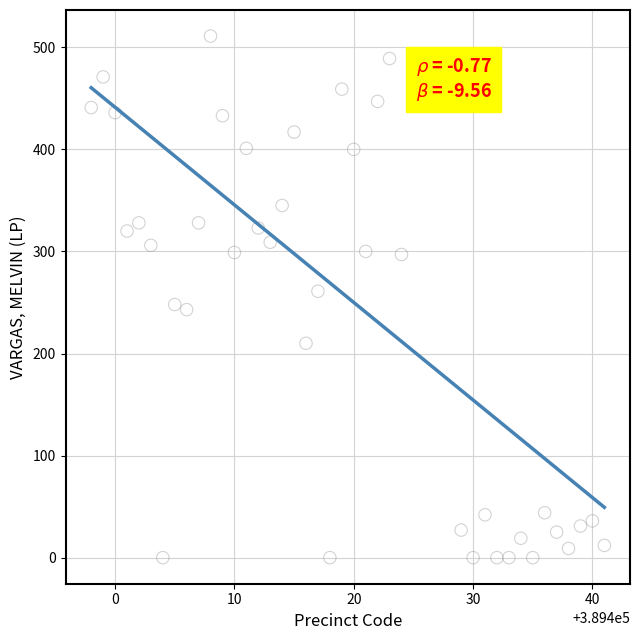

What is the range of X values (max minus min)?

43